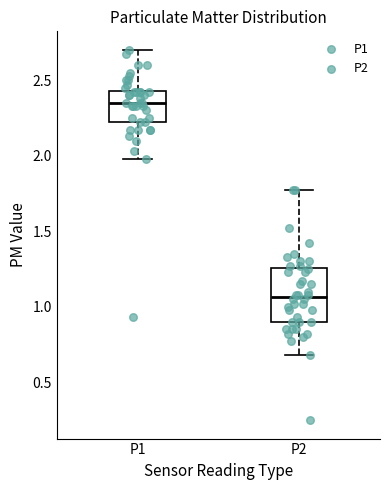

Where does the median line of the box for P2 sit on the y-axis? The values are not printed on the chart, so give them approximately, as read against the axis.

1.05